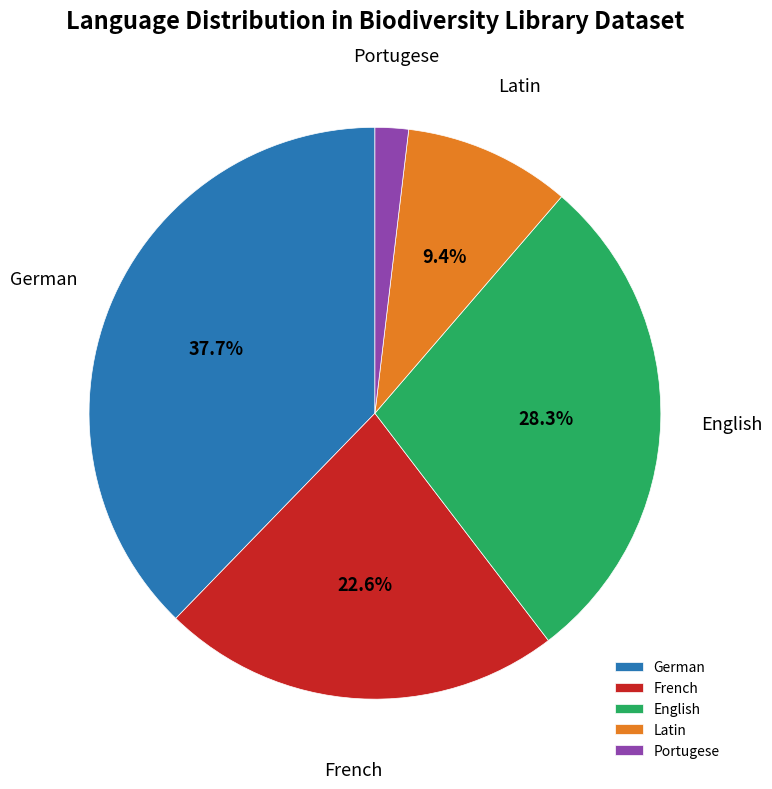

Which category has the biggest portion of the pie?

German